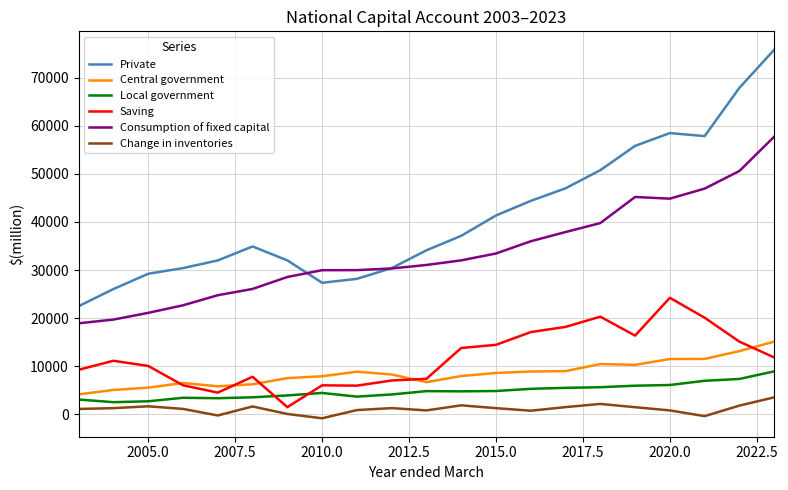

True or false: Local government and Consumption of fixed capital cross at least once.

False